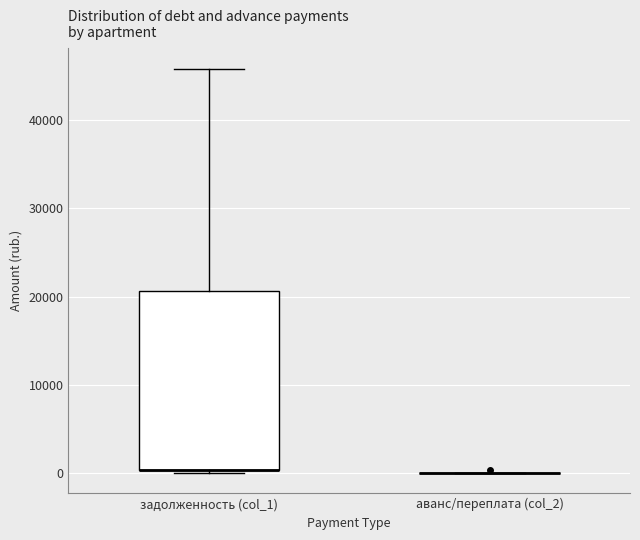

Reading left to right, transcribe this box plot: for each box, give where its median line is, the range the box spans, and where its two whiskers end, as read against the y-axis. The values are not printed on the chart, so give them approximately, as read against the axis.

задолженность (col_1): median 0 (drawn on the box's lower edge), box 0 to 21000, whiskers 0 (just below the box's lower edge) to 46000
аванс/переплата (col_2): box collapsed to a line at 0, whiskers 0 to 0